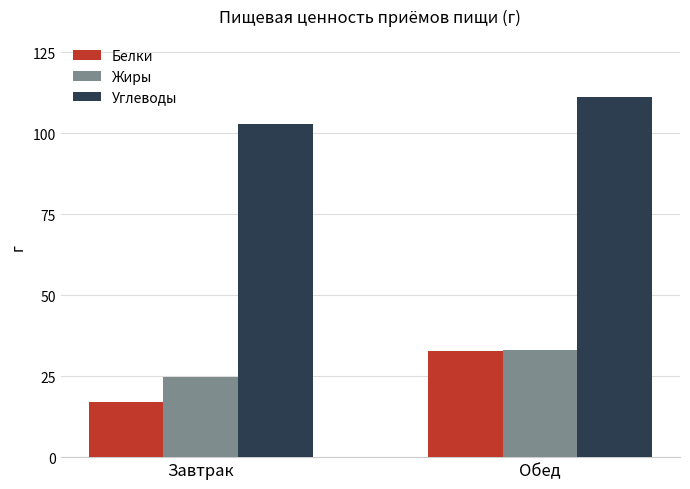

Which category has the highest value in the Жиры series?

Обед